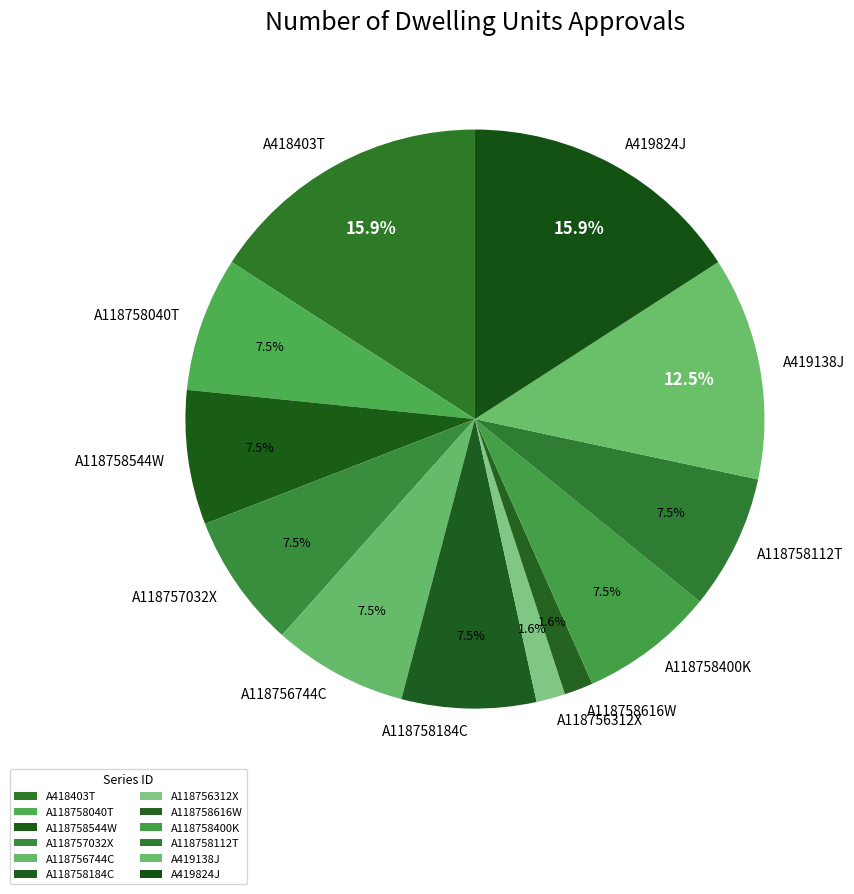

How much of the chart is everything except A118758616W?

98.4%